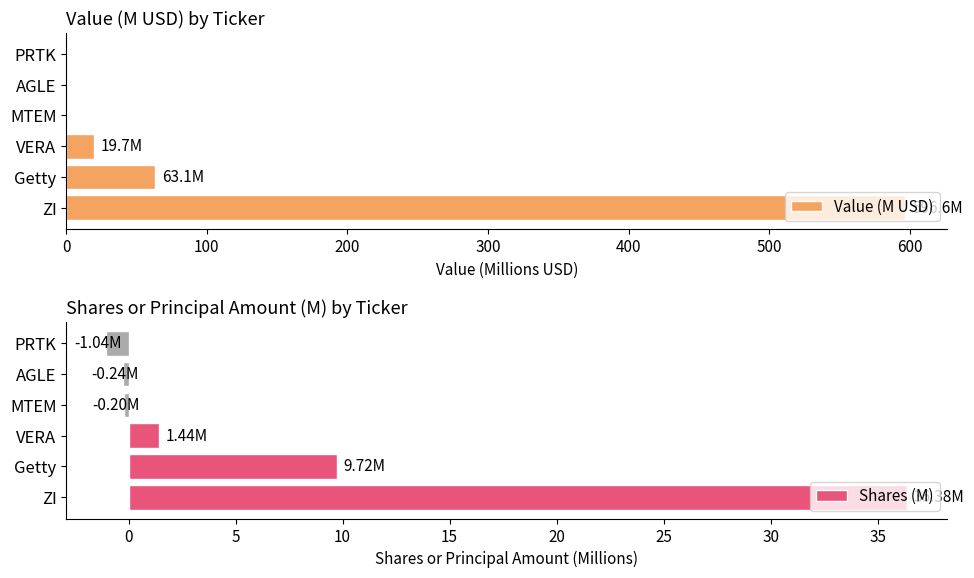

How many series are shown in this chart?

2